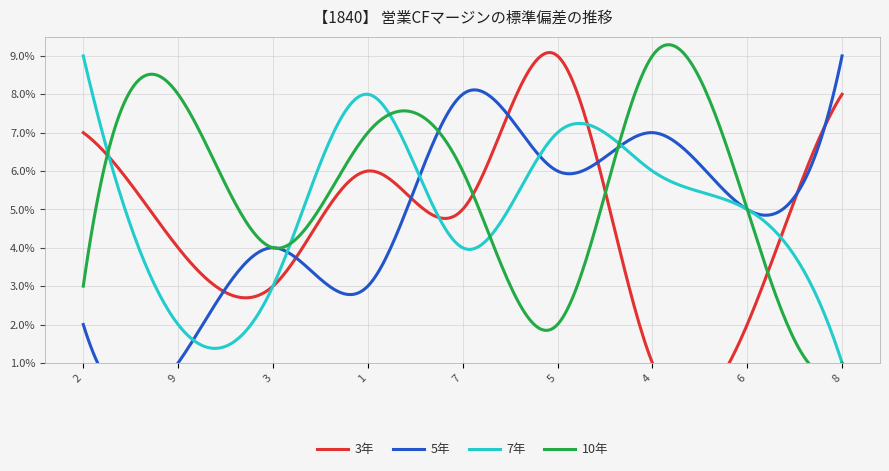

The value of col_4 at 7 is 1. True or false?

False